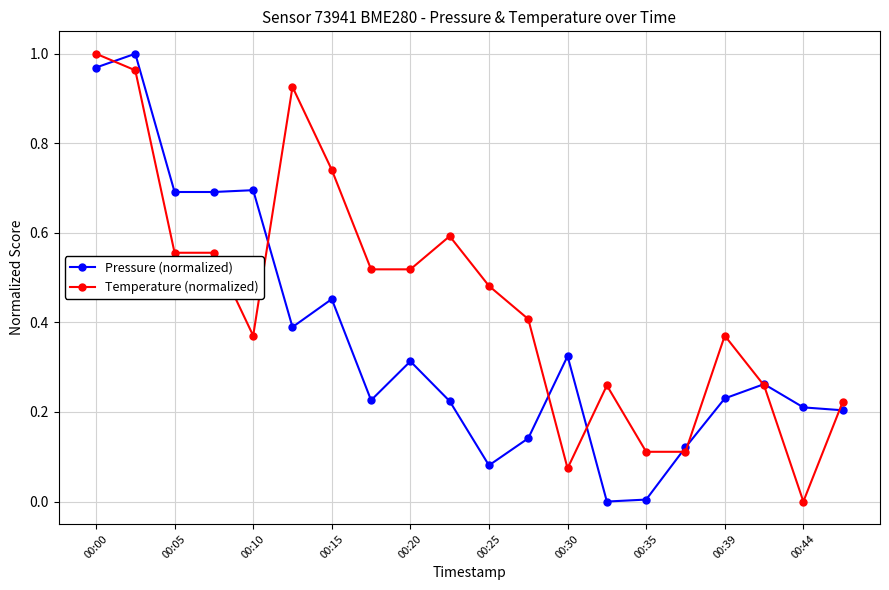

How many intersections are there between Pressure (normalized) and Temperature (normalized)?

8